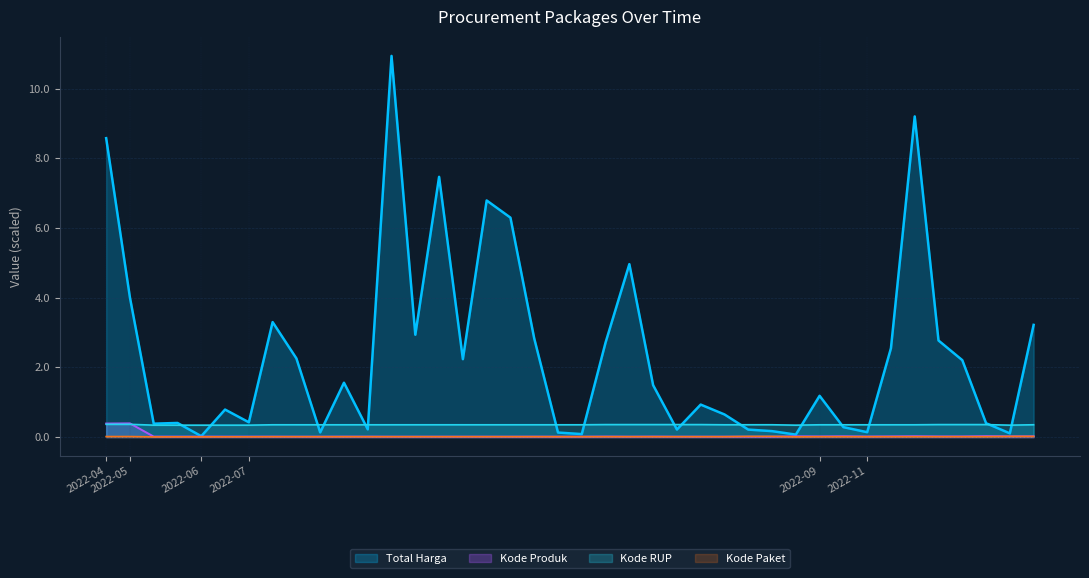

What is the sum of all Total Harga values?

95.3